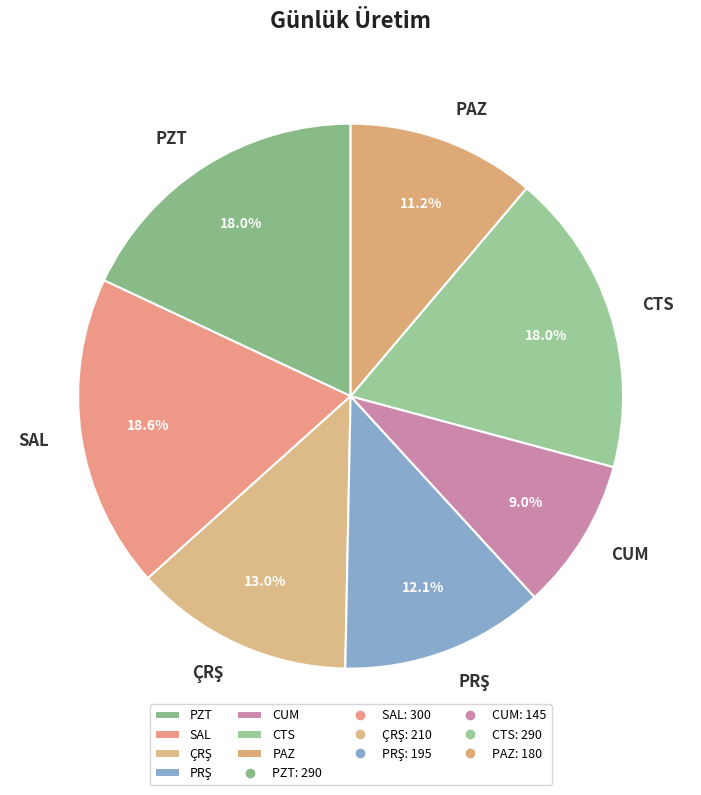

How much of the chart is everything except CUM?

91.0%